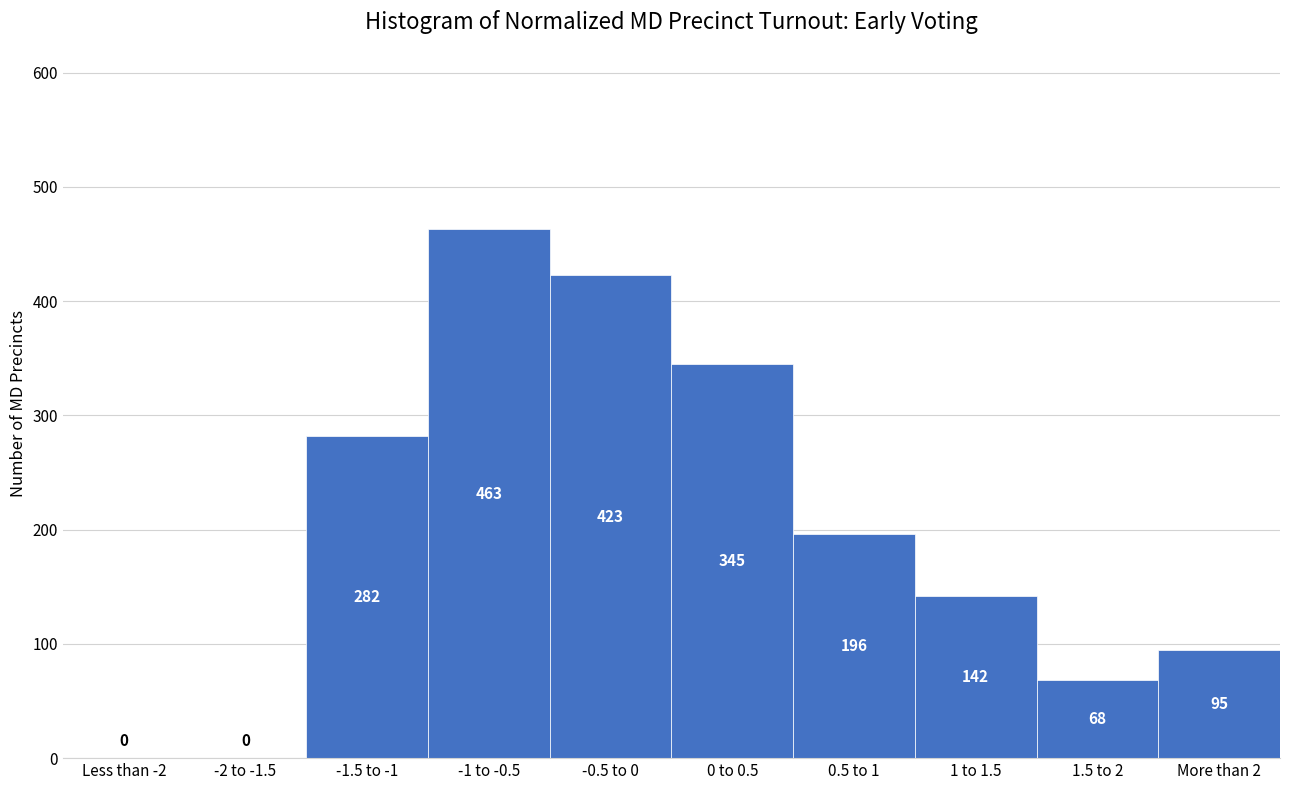

Reading left to right, transcribe all the data shown in this chart.

Less than -2=0	-2 to -1.5=0	-1.5 to -1=282	-1 to -0.5=463	-0.5 to 0=423	0 to 0.5=345	0.5 to 1=196	1 to 1.5=142	1.5 to 2=68	More than 2=95